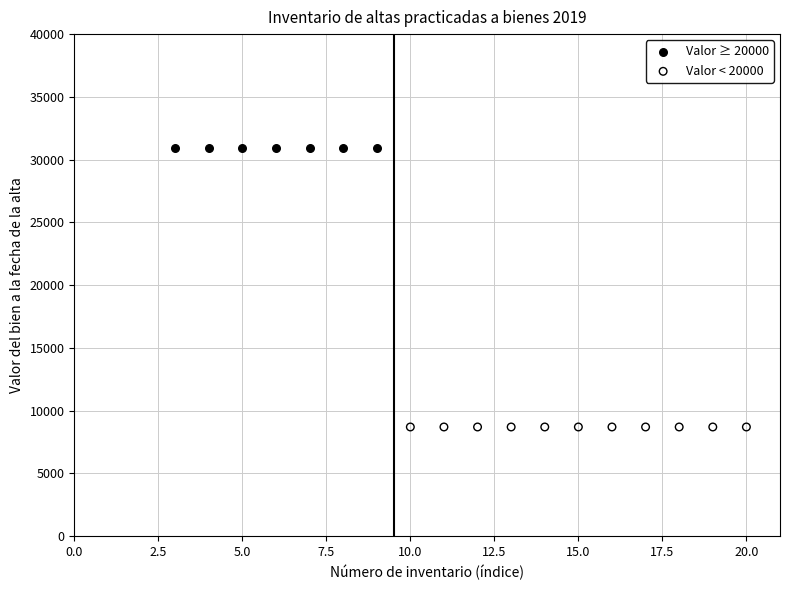

Which series reaches the maximum Y coordinate?

Valor ≥ 20000